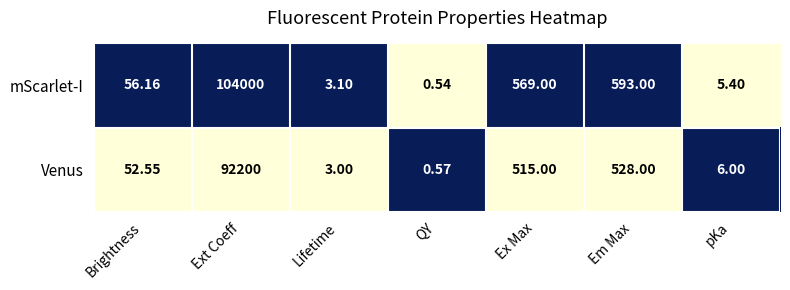

What is the maximum value shown in the chart?

104000.0